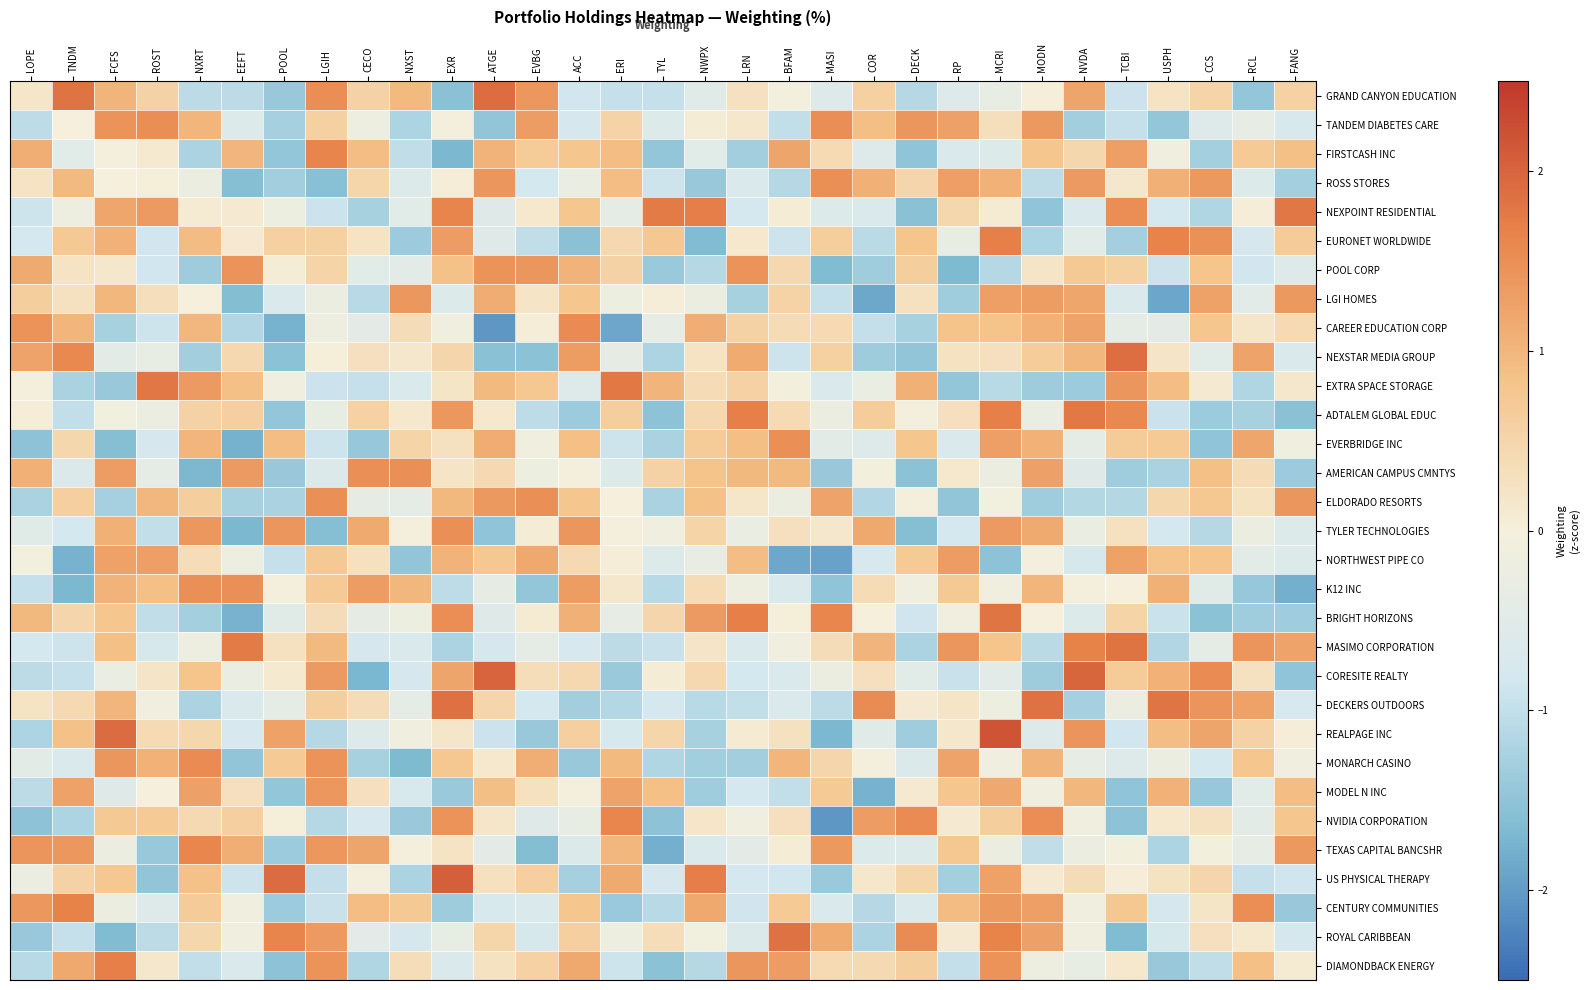

Reading right to left, list all the values displayed in this chart.

GRAND CANYON EDUCATION: FANG=0.6	RCL=-1.5	CCS=0.5	USPH=0.2	TCBI=-0.9	NVDA=1.2	MODN=0.0	MCRI=-0.3	RP=-0.6	DECK=-1.1	COR=0.6	MASI=-0.6	BFAM=-0.1	LRN=0.3	NWPX=-0.5	TYL=-1.0	ERI=-1.0	ACC=-0.9	EVBG=1.4	ATGE=1.9	EXR=-1.6	NXST=0.9	CECO=0.6	LGIH=1.5	POOL=-1.4	EEFT=-1.1	NXRT=-1.1	ROST=0.5	FCFS=1.0	TNDM=1.8	LOPE=0.2
TANDEM DIABETES CARE: FANG=-0.7	RCL=-0.3	CCS=-0.5	USPH=-1.4	TCBI=-1.0	NVDA=-1.3	MODN=1.4	MCRI=0.3	RP=1.3	DECK=1.4	COR=0.9	MASI=1.5	BFAM=-1.0	LRN=0.2	NWPX=0.1	TYL=-0.6	ERI=0.5	ACC=-0.8	EVBG=1.3	ATGE=-1.5	EXR=-0.0	NXST=-1.2	CECO=-0.2	LGIH=0.6	POOL=-1.3	EEFT=-0.6	NXRT=1.0	ROST=1.5	FCFS=1.5	TNDM=0.0	LOPE=-1.0
FIRSTCASH INC: FANG=0.9	RCL=0.7	CCS=-1.3	USPH=-0.1	TCBI=1.3	NVDA=0.5	MODN=0.8	MCRI=-0.6	RP=-0.7	DECK=-1.5	COR=-0.6	MASI=0.4	BFAM=1.2	LRN=-1.3	NWPX=-0.5	TYL=-1.5	ERI=0.9	ACC=0.8	EVBG=0.7	ATGE=1.1	EXR=-1.7	NXST=-1.0	CECO=0.9	LGIH=1.6	POOL=-1.5	EEFT=1.0	NXRT=-1.2	ROST=0.1	FCFS=-0.0	TNDM=-0.5	LOPE=1.1
ROSS STORES: FANG=-1.3	RCL=-0.6	CCS=1.4	USPH=1.1	TCBI=0.2	NVDA=1.4	MODN=-1.0	MCRI=1.1	RP=1.3	DECK=0.5	COR=1.1	MASI=1.5	BFAM=-1.1	LRN=-0.7	NWPX=-1.4	TYL=-0.9	ERI=0.9	ACC=-0.3	EVBG=-0.8	ATGE=1.4	EXR=0.1	NXST=-0.6	CECO=0.5	LGIH=-1.6	POOL=-1.3	EEFT=-1.6	NXRT=-0.2	ROST=0.0	FCFS=0.0	TNDM=1.0	LOPE=0.2
NEXPOINT RESIDENTIAL: FANG=1.8	RCL=0.0	CCS=-1.2	USPH=-0.8	TCBI=1.5	NVDA=-0.7	MODN=-1.5	MCRI=0.1	RP=0.5	DECK=-1.6	COR=-0.7	MASI=-0.6	BFAM=0.1	LRN=-0.8	NWPX=1.7	TYL=1.7	ERI=-0.4	ACC=0.8	EVBG=0.1	ATGE=-0.5	EXR=1.6	NXST=-0.5	CECO=-1.3	LGIH=-0.9	POOL=-0.2	EEFT=0.1	NXRT=0.1	ROST=1.4	FCFS=1.2	TNDM=-0.2	LOPE=-0.9
EURONET WORLDWIDE: FANG=0.7	RCL=-0.8	CCS=1.5	USPH=1.7	TCBI=-1.3	NVDA=-0.5	MODN=-1.2	MCRI=1.7	RP=-0.3	DECK=0.8	COR=-1.1	MASI=0.6	BFAM=-0.9	LRN=0.2	NWPX=-1.7	TYL=0.8	ERI=0.4	ACC=-1.6	EVBG=-1.0	ATGE=-0.5	EXR=1.3	NXST=-1.4	CECO=0.2	LGIH=0.6	POOL=0.6	EEFT=0.1	NXRT=0.9	ROST=-0.8	FCFS=1.1	TNDM=0.7	LOPE=-0.8
POOL CORP: FANG=-0.6	RCL=-0.9	CCS=0.8	USPH=-0.9	TCBI=0.6	NVDA=0.7	MODN=0.2	MCRI=-1.1	RP=-1.7	DECK=0.6	COR=-1.3	MASI=-1.7	BFAM=0.4	LRN=1.5	NWPX=-1.1	TYL=-1.4	ERI=0.6	ACC=1.0	EVBG=1.4	ATGE=1.4	EXR=0.8	NXST=-0.5	CECO=-0.5	LGIH=0.5	POOL=0.1	EEFT=1.4	NXRT=-1.4	ROST=-0.8	FCFS=0.2	TNDM=0.3	LOPE=1.2
LGI HOMES: FANG=1.4	RCL=-0.5	CCS=1.3	USPH=-1.9	TCBI=-0.7	NVDA=1.2	MODN=1.3	MCRI=1.3	RP=-1.3	DECK=0.3	COR=-1.9	MASI=-1.0	BFAM=0.5	LRN=-1.3	NWPX=-0.2	TYL=0.0	ERI=-0.2	ACC=0.8	EVBG=0.2	ATGE=1.1	EXR=-0.6	NXST=1.4	CECO=-1.1	LGIH=-0.2	POOL=-0.7	EEFT=-1.6	NXRT=0.0	ROST=0.3	FCFS=1.0	TNDM=0.3	LOPE=0.6
CAREER EDUCATION CORP: FANG=0.4	RCL=0.2	CCS=0.8	USPH=-0.4	TCBI=-0.4	NVDA=1.2	MODN=1.1	MCRI=0.8	RP=0.8	DECK=-1.3	COR=-1.0	MASI=0.4	BFAM=0.4	LRN=0.5	NWPX=1.1	TYL=-0.3	ERI=-1.9	ACC=1.6	EVBG=0.0	ATGE=-2.0	EXR=-0.1	NXST=0.4	CECO=-0.4	LGIH=-0.2	POOL=-1.8	EEFT=-1.2	NXRT=1.0	ROST=-0.9	FCFS=-1.3	TNDM=1.0	LOPE=1.4
NEXSTAR MEDIA GROUP: FANG=-0.7	RCL=1.2	CCS=-0.5	USPH=0.2	TCBI=1.9	NVDA=1.0	MODN=0.7	MCRI=0.3	RP=0.3	DECK=-1.5	COR=-1.4	MASI=0.6	BFAM=-0.9	LRN=1.1	NWPX=0.2	TYL=-1.2	ERI=-0.4	ACC=1.3	EVBG=-1.5	ATGE=-1.6	EXR=0.5	NXST=0.2	CECO=0.3	LGIH=0.0	POOL=-1.5	EEFT=0.4	NXRT=-1.3	ROST=-0.3	FCFS=-0.4	TNDM=1.6	LOPE=1.2
EXTRA SPACE STORAGE: FANG=0.2	RCL=-1.2	CCS=0.1	USPH=0.9	TCBI=1.4	NVDA=-1.4	MODN=-1.4	MCRI=-1.1	RP=-1.5	DECK=1.1	COR=-0.3	MASI=-0.7	BFAM=-0.1	LRN=0.6	NWPX=0.4	TYL=1.0	ERI=1.8	ACC=-0.6	EVBG=0.8	ATGE=0.9	EXR=0.2	NXST=-0.7	CECO=-1.0	LGIH=-0.9	POOL=-0.1	EEFT=0.9	NXRT=1.4	ROST=1.8	FCFS=-1.4	TNDM=-1.2	LOPE=-0.0
ADTALEM GLOBAL EDUC: FANG=-1.6	RCL=-1.3	CCS=-1.4	USPH=-0.9	TCBI=1.6	NVDA=1.8	MODN=-0.3	MCRI=1.7	RP=0.3	DECK=-0.0	COR=0.6	MASI=-0.3	BFAM=0.4	LRN=1.7	NWPX=0.4	TYL=-1.5	ERI=0.6	ACC=-1.4	EVBG=-1.0	ATGE=0.1	EXR=1.4	NXST=0.2	CECO=0.6	LGIH=-0.3	POOL=-1.5	EEFT=0.6	NXRT=0.5	ROST=-0.2	FCFS=-0.1	TNDM=-1.0	LOPE=0.0
EVERBRIDGE INC: FANG=-0.1	RCL=1.2	CCS=-1.5	USPH=0.7	TCBI=0.7	NVDA=-0.4	MODN=1.1	MCRI=1.3	RP=-0.7	DECK=0.8	COR=-0.6	MASI=-0.4	BFAM=1.5	LRN=0.9	NWPX=0.7	TYL=-1.2	ERI=-0.9	ACC=0.9	EVBG=-0.2	ATGE=1.1	EXR=0.3	NXST=0.5	CECO=-1.4	LGIH=-0.9	POOL=0.9	EEFT=-1.8	NXRT=1.0	ROST=-0.8	FCFS=-1.6	TNDM=0.5	LOPE=-1.5
AMERICAN CAMPUS CMNTYS: FANG=-1.4	RCL=0.4	CCS=0.9	USPH=-1.2	TCBI=-1.3	NVDA=-0.5	MODN=1.3	MCRI=-0.2	RP=0.1	DECK=-1.5	COR=-0.0	MASI=-1.4	BFAM=1.0	LRN=1.0	NWPX=0.8	TYL=0.6	ERI=-0.6	ACC=-0.0	EVBG=-0.2	ATGE=0.4	EXR=0.2	NXST=1.5	CECO=1.5	LGIH=-0.6	POOL=-1.4	EEFT=1.3	NXRT=-1.7	ROST=-0.4	FCFS=1.3	TNDM=-0.6	LOPE=1.1
ELDORADO RESORTS: FANG=1.4	RCL=0.3	CCS=0.8	USPH=0.5	TCBI=-1.1	NVDA=-1.1	MODN=-1.3	MCRI=-0.1	RP=-1.5	DECK=-0.0	COR=-1.2	MASI=1.2	BFAM=-0.2	LRN=0.2	NWPX=0.9	TYL=-1.2	ERI=0.0	ACC=0.8	EVBG=1.5	ATGE=1.4	EXR=1.0	NXST=-0.4	CECO=-0.4	LGIH=1.5	POOL=-1.2	EEFT=-1.3	NXRT=0.6	ROST=1.0	FCFS=-1.3	TNDM=0.6	LOPE=-1.2
TYLER TECHNOLOGIES: FANG=-0.6	RCL=-0.2	CCS=-1.1	USPH=-0.8	TCBI=0.3	NVDA=-0.3	MODN=1.2	MCRI=1.4	RP=-0.8	DECK=-1.6	COR=1.2	MASI=0.2	BFAM=0.3	LRN=-0.3	NWPX=0.5	TYL=-0.1	ERI=-0.0	ACC=1.4	EVBG=0.1	ATGE=-1.5	EXR=1.5	NXST=-0.0	CECO=1.2	LGIH=-1.6	POOL=1.4	EEFT=-1.7	NXRT=1.4	ROST=-1.0	FCFS=1.1	TNDM=-0.8	LOPE=-0.5
NORTHWEST PIPE CO: FANG=-0.6	RCL=-0.4	CCS=0.8	USPH=0.8	TCBI=1.3	NVDA=-0.7	MODN=-0.0	MCRI=-1.5	RP=1.3	DECK=0.7	COR=-0.7	MASI=-1.9	BFAM=-1.9	LRN=0.9	NWPX=-0.3	TYL=-0.6	ERI=0.1	ACC=0.4	EVBG=1.2	ATGE=0.8	EXR=1.1	NXST=-1.5	CECO=0.3	LGIH=0.7	POOL=-1.0	EEFT=-0.2	NXRT=0.3	ROST=1.3	FCFS=1.3	TNDM=-1.8	LOPE=-0.0
K12 INC: FANG=-1.8	RCL=-1.4	CCS=-0.5	USPH=1.1	TCBI=0.0	NVDA=-0.0	MODN=1.0	MCRI=-0.1	RP=0.7	DECK=-0.1	COR=0.4	MASI=-1.5	BFAM=-0.7	LRN=-0.2	NWPX=0.4	TYL=-1.1	ERI=0.2	ACC=1.3	EVBG=-1.4	ATGE=-0.4	EXR=-1.0	NXST=1.0	CECO=1.3	LGIH=0.7	POOL=-0.0	EEFT=1.5	NXRT=1.5	ROST=0.9	FCFS=1.0	TNDM=-1.7	LOPE=-1.0
BRIGHT HORIZONS: FANG=-1.3	RCL=-1.3	CCS=-1.5	USPH=-0.9	TCBI=0.5	NVDA=-0.6	MODN=0.0	MCRI=1.8	RP=-0.1	DECK=-0.9	COR=0.0	MASI=1.6	BFAM=0.0	LRN=1.7	NWPX=1.4	TYL=0.5	ERI=-0.3	ACC=1.1	EVBG=0.1	ATGE=-0.5	EXR=1.5	NXST=-0.2	CECO=-0.4	LGIH=0.4	POOL=-0.5	EEFT=-1.8	NXRT=-1.3	ROST=-1.0	FCFS=0.8	TNDM=0.5	LOPE=1.0
MASIMO CORPORATION: FANG=1.2	RCL=1.4	CCS=-0.4	USPH=-1.2	TCBI=1.8	NVDA=1.7	MODN=-1.1	MCRI=0.8	RP=1.4	DECK=-1.2	COR=1.0	MASI=0.4	BFAM=-0.1	LRN=-0.6	NWPX=0.2	TYL=-0.9	ERI=-1.1	ACC=-0.8	EVBG=-0.4	ATGE=-0.8	EXR=-1.2	NXST=-0.7	CECO=-0.8	LGIH=1.0	POOL=0.3	EEFT=1.7	NXRT=-0.2	ROST=-0.7	FCFS=0.9	TNDM=-0.9	LOPE=-0.8
CORESITE REALTY: FANG=-1.5	RCL=0.3	CCS=1.5	USPH=1.1	TCBI=0.7	NVDA=2.0	MODN=-1.3	MCRI=-0.5	RP=-1.0	DECK=-0.5	COR=0.3	MASI=-0.2	BFAM=-0.7	LRN=-0.8	NWPX=0.4	TYL=0.1	ERI=-1.4	ACC=0.4	EVBG=0.3	ATGE=2.0	EXR=1.2	NXST=-0.8	CECO=-1.7	LGIH=1.4	POOL=0.1	EEFT=-0.3	NXRT=0.8	ROST=0.2	FCFS=-0.3	TNDM=-1.0	LOPE=-1.1
DECKERS OUTDOORS: FANG=-0.8	RCL=1.3	CCS=1.4	USPH=1.8	TCBI=-0.3	NVDA=-1.3	MODN=1.8	MCRI=-0.2	RP=0.2	DECK=0.1	COR=1.5	MASI=-1.1	BFAM=-0.7	LRN=-1.0	NWPX=-1.1	TYL=-0.8	ERI=-1.1	ACC=-1.3	EVBG=-0.8	ATGE=0.5	EXR=1.9	NXST=-0.4	CECO=0.4	LGIH=0.6	POOL=-0.4	EEFT=-0.7	NXRT=-1.2	ROST=-0.1	FCFS=1.0	TNDM=0.4	LOPE=0.2
REALPAGE INC: FANG=0.0	RCL=0.6	CCS=1.2	USPH=0.9	TCBI=-0.8	NVDA=1.4	MODN=-0.6	MCRI=2.2	RP=0.2	DECK=-1.3	COR=-0.5	MASI=-1.7	BFAM=0.3	LRN=0.1	NWPX=-1.3	TYL=0.5	ERI=-0.7	ACC=0.6	EVBG=-1.4	ATGE=-0.9	EXR=0.2	NXST=-0.1	CECO=-0.6	LGIH=-1.1	POOL=1.3	EEFT=-0.7	NXRT=0.5	ROST=0.4	FCFS=1.9	TNDM=0.9	LOPE=-1.2
MONARCH CASINO: FANG=-0.1	RCL=0.8	CCS=-0.8	USPH=-0.3	TCBI=-0.6	NVDA=-0.3	MODN=1.0	MCRI=-0.1	RP=1.2	DECK=-0.6	COR=-0.0	MASI=0.5	BFAM=1.0	LRN=-1.3	NWPX=-1.3	TYL=-1.2	ERI=0.9	ACC=-1.4	EVBG=1.1	ATGE=0.1	EXR=0.7	NXST=-1.7	CECO=-1.3	LGIH=1.5	POOL=0.7	EEFT=-1.5	NXRT=1.5	ROST=1.1	FCFS=1.4	TNDM=-0.7	LOPE=-0.4
MODEL N INC: FANG=0.9	RCL=-0.5	CCS=-1.4	USPH=1.1	TCBI=-1.5	NVDA=1.0	MODN=-0.1	MCRI=1.2	RP=0.8	DECK=0.1	COR=-1.8	MASI=0.7	BFAM=-1.0	LRN=-0.8	NWPX=-1.3	TYL=0.9	ERI=1.2	ACC=-0.0	EVBG=0.3	ATGE=0.9	EXR=-1.4	NXST=-0.7	CECO=0.3	LGIH=1.4	POOL=-1.5	EEFT=0.3	NXRT=1.3	ROST=0.0	FCFS=-0.5	TNDM=1.3	LOPE=-1.1
NVIDIA CORPORATION: FANG=0.8	RCL=-0.4	CCS=0.3	USPH=0.2	TCBI=-1.5	NVDA=-0.1	MODN=1.5	MCRI=0.6	RP=0.1	DECK=1.6	COR=1.3	MASI=-2.0	BFAM=0.3	LRN=-0.1	NWPX=0.2	TYL=-1.5	ERI=1.6	ACC=-0.3	EVBG=-0.5	ATGE=0.2	EXR=1.5	NXST=-1.4	CECO=-0.8	LGIH=-1.1	POOL=0.0	EEFT=0.6	NXRT=0.4	ROST=0.7	FCFS=0.7	TNDM=-1.2	LOPE=-1.5
TEXAS CAPITAL BANCSHR: FANG=1.4	RCL=-0.4	CCS=-0.1	USPH=-1.2	TCBI=-0.1	NVDA=-0.2	MODN=-1.0	MCRI=-0.2	RP=0.8	DECK=-0.6	COR=-0.6	MASI=1.4	BFAM=0.1	LRN=-0.4	NWPX=-0.6	TYL=-1.8	ERI=1.0	ACC=-0.6	EVBG=-1.6	ATGE=-0.4	EXR=0.2	NXST=-0.0	CECO=1.2	LGIH=1.4	POOL=-1.4	EEFT=1.1	NXRT=1.6	ROST=-1.4	FCFS=-0.2	TNDM=1.4	LOPE=1.4
US PHYSICAL THERAPY: FANG=-0.9	RCL=-1.0	CCS=0.5	USPH=0.3	TCBI=0.1	NVDA=0.4	MODN=0.1	MCRI=1.3	RP=-1.3	DECK=0.5	COR=0.2	MASI=-1.4	BFAM=-0.8	LRN=-0.8	NWPX=1.7	TYL=-0.8	ERI=1.2	ACC=-1.3	EVBG=0.6	ATGE=0.3	EXR=2.1	NXST=-1.2	CECO=-0.0	LGIH=-1.0	POOL=1.9	EEFT=-0.9	NXRT=0.9	ROST=-1.5	FCFS=0.7	TNDM=0.6	LOPE=-0.2
CENTURY COMMUNITIES: FANG=-1.4	RCL=1.5	CCS=0.2	USPH=-0.8	TCBI=0.8	NVDA=-0.1	MODN=1.3	MCRI=1.4	RP=0.9	DECK=-0.7	COR=-1.1	MASI=-0.7	BFAM=0.7	LRN=-0.9	NWPX=1.2	TYL=-1.1	ERI=-1.4	ACC=0.8	EVBG=-0.7	ATGE=-0.7	EXR=-1.4	NXST=0.7	CECO=0.9	LGIH=-0.9	POOL=-1.4	EEFT=-0.1	NXRT=0.7	ROST=-0.6	FCFS=-0.2	TNDM=1.7	LOPE=1.4
ROYAL CARIBBEAN: FANG=-0.8	RCL=0.1	CCS=0.3	USPH=-0.7	TCBI=-1.7	NVDA=-0.1	MODN=1.3	MCRI=1.6	RP=0.1	DECK=1.5	COR=-1.2	MASI=1.1	BFAM=1.8	LRN=-0.6	NWPX=-0.1	TYL=0.3	ERI=-0.2	ACC=0.6	EVBG=-0.7	ATGE=0.5	EXR=-0.3	NXST=-0.8	CECO=-0.5	LGIH=1.3	POOL=1.6	EEFT=-0.1	NXRT=0.5	ROST=-1.1	FCFS=-1.6	TNDM=-1.0	LOPE=-1.4
DIAMONDBACK ENERGY: FANG=0.1	RCL=0.9	CCS=-1.0	USPH=-1.4	TCBI=0.1	NVDA=-0.3	MODN=-0.2	MCRI=1.5	RP=-1.0	DECK=0.6	COR=0.4	MASI=0.4	BFAM=1.3	LRN=1.4	NWPX=-1.1	TYL=-1.5	ERI=-0.9	ACC=1.2	EVBG=0.6	ATGE=0.3	EXR=-0.7	NXST=0.3	CECO=-1.2	LGIH=1.5	POOL=-1.5	EEFT=-0.7	NXRT=-1.0	ROST=0.2	FCFS=1.7	TNDM=1.2	LOPE=-1.1